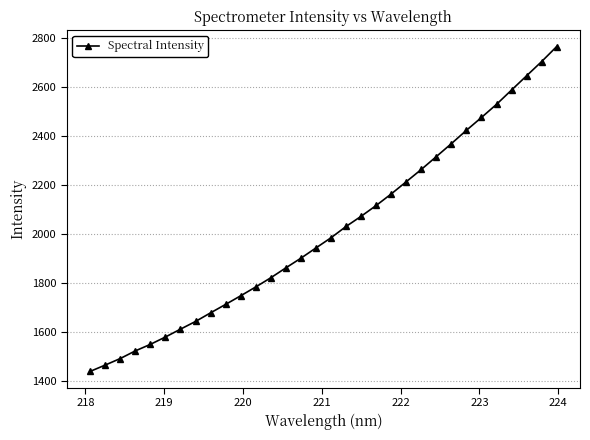

Does the chart have visible grid lines?

Yes